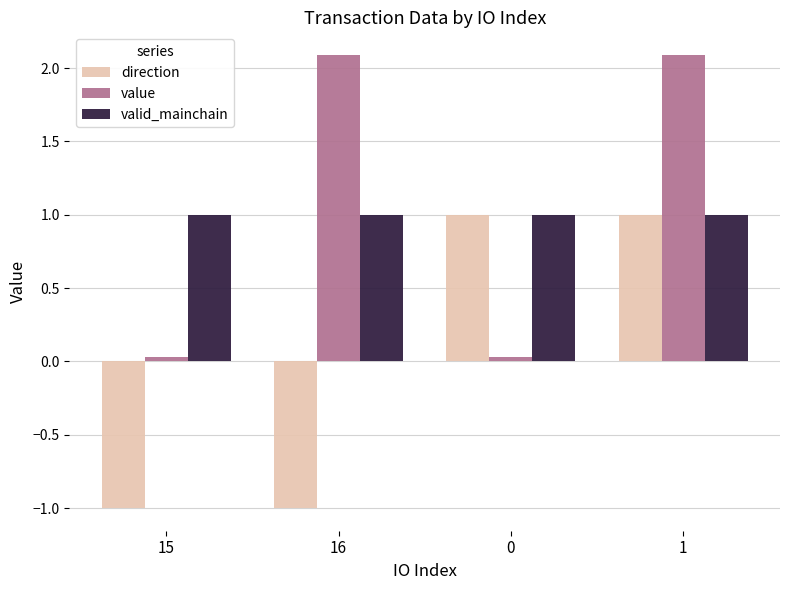

What is the sum of the value values at 0 and 15?

0.1